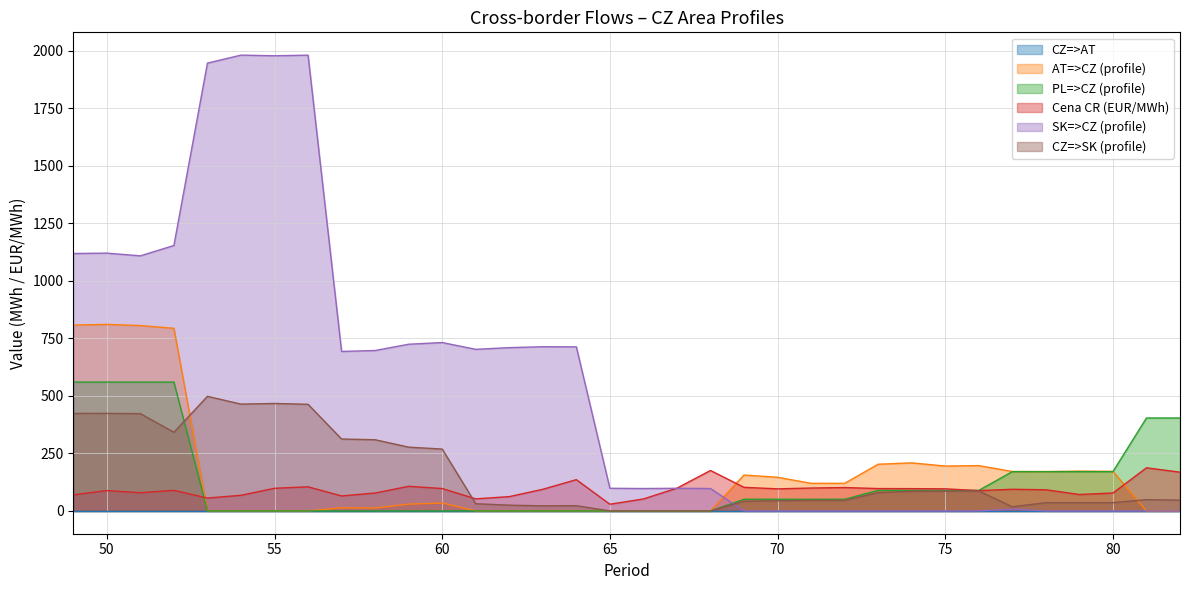

What is the sum of all PL=>CZ (profile) values?

4292.0